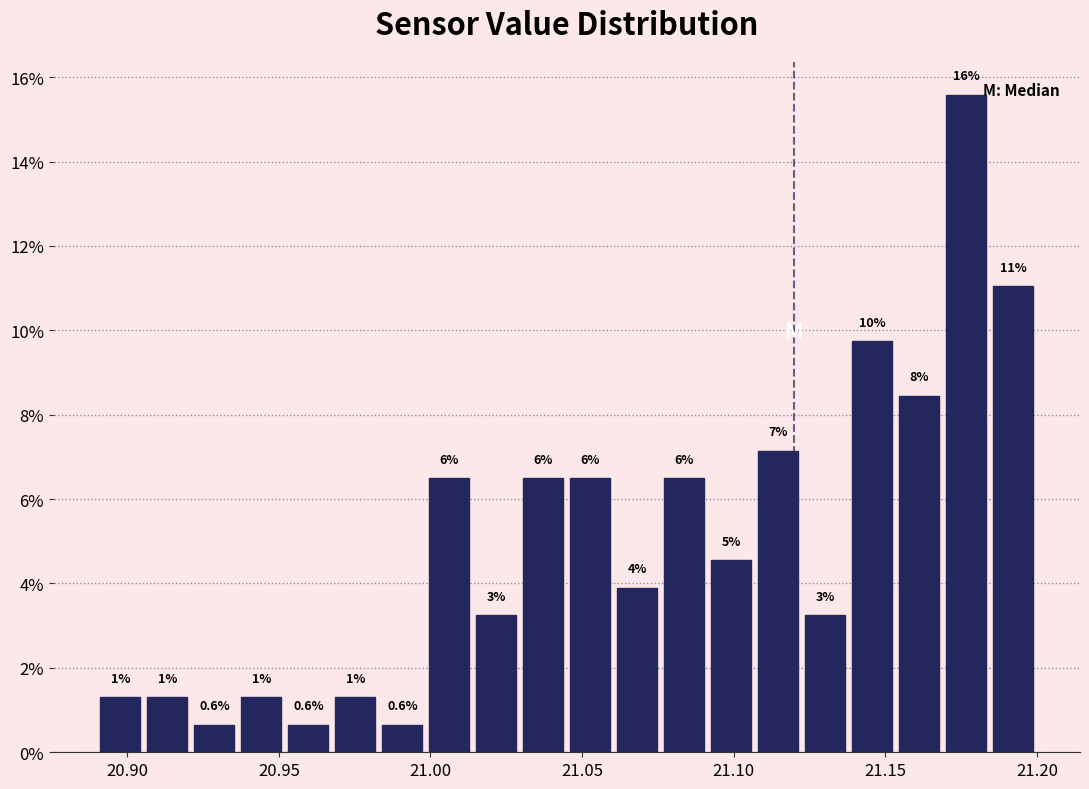

Around what value on the x-axis is the tallest bar? Give the approximate position of its centre, as read against the axis.

21.175